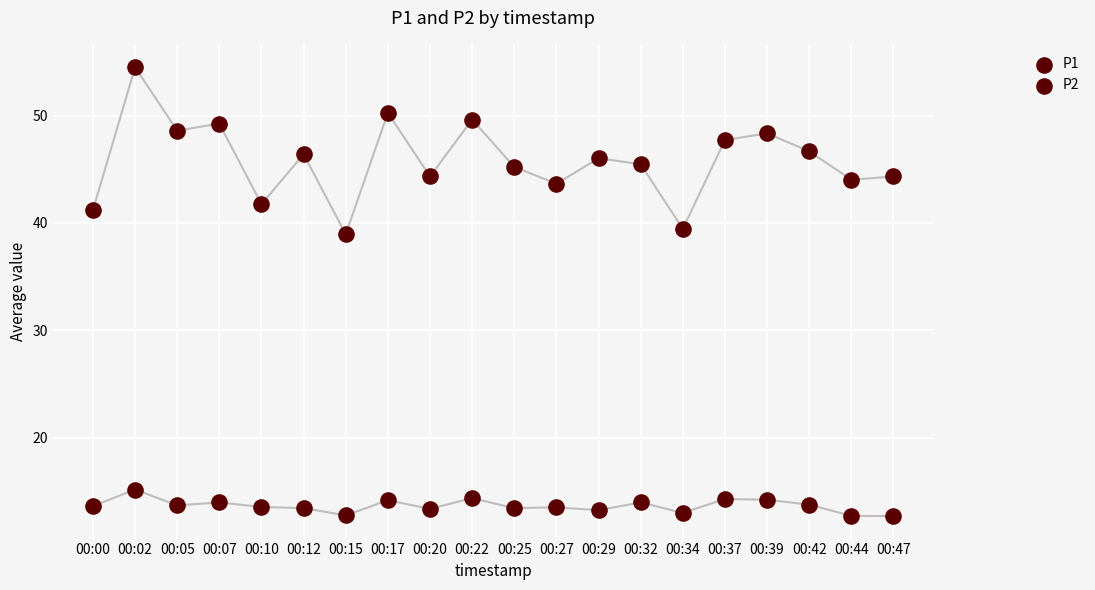

Which series contains the lowest Y value?

P2